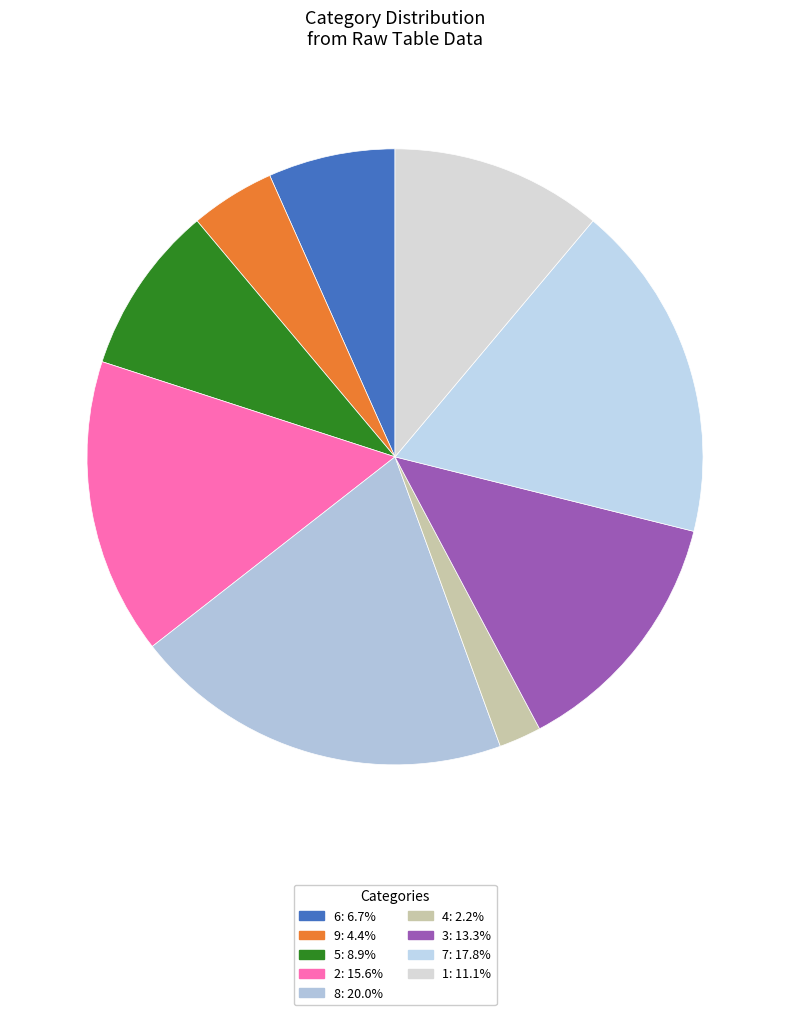

True or false: 9 accounts for 4% of the total.

True